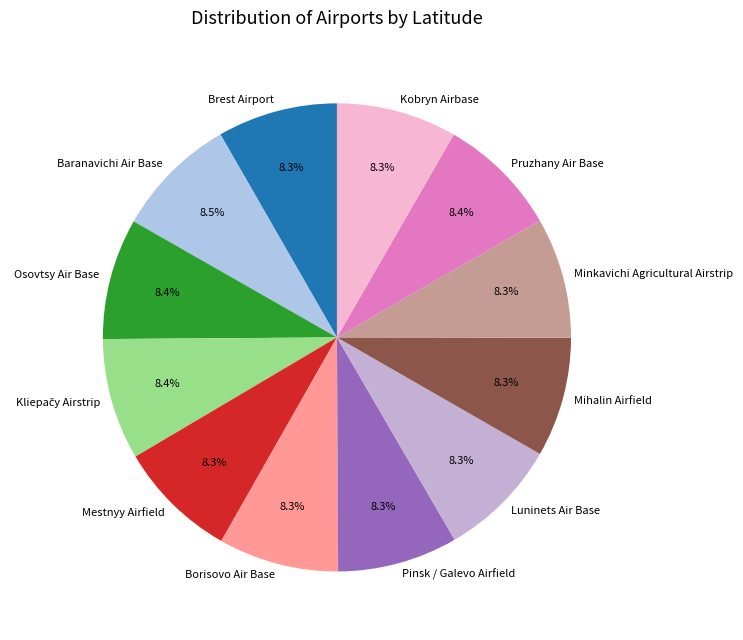

To the nearest percent, what percentage of the pie is Kobryn Airbase?

8%